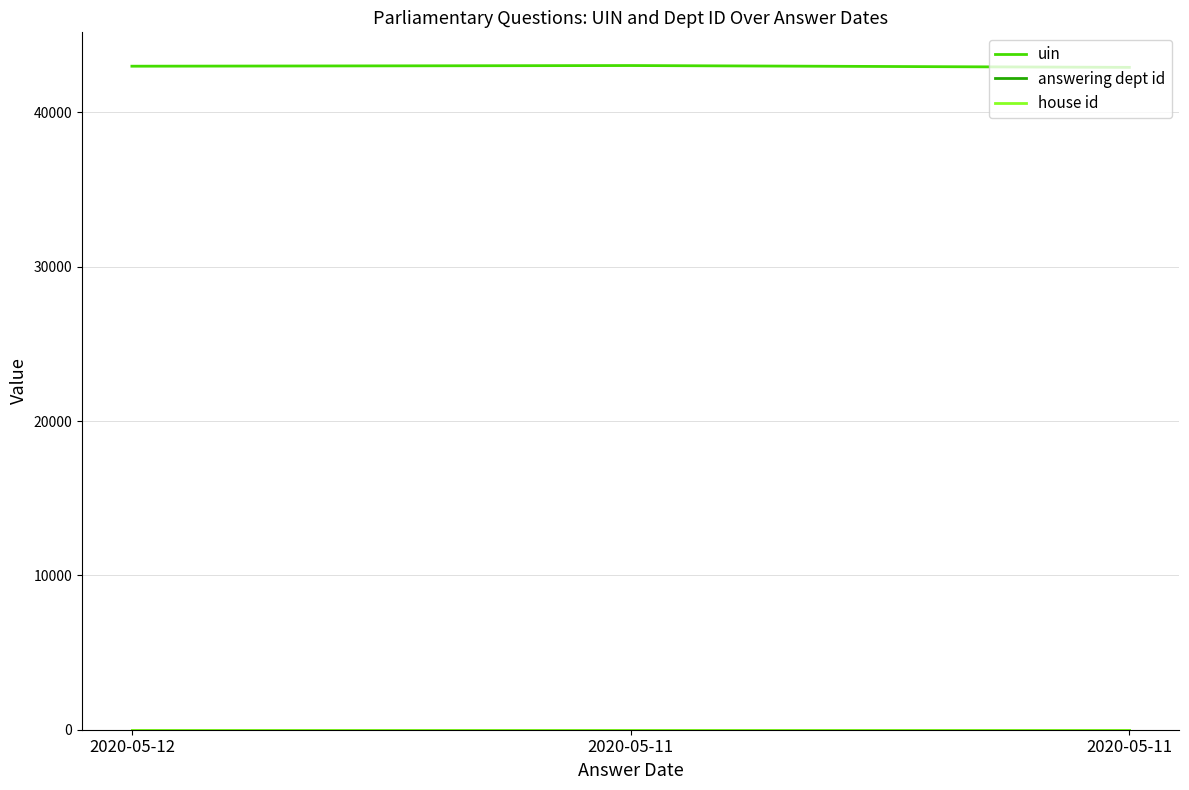

At which category does the chart reach its minimum across all series?

2020-05-12